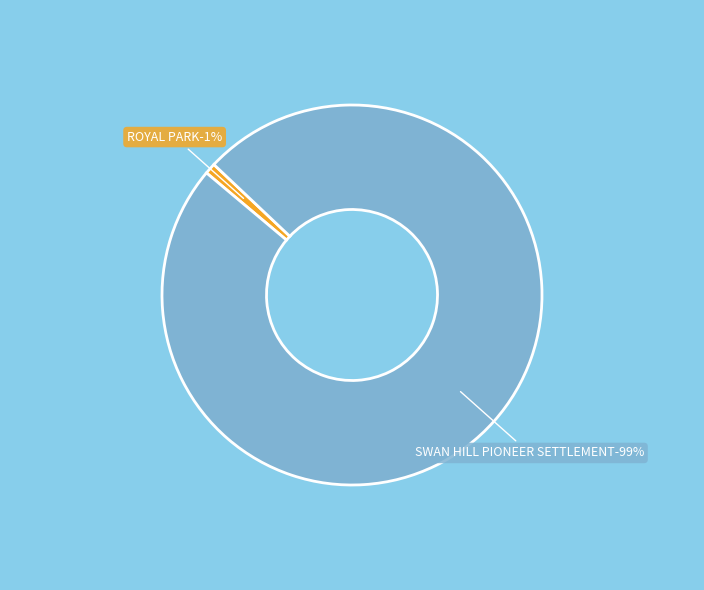

Do SWAN HILL PIONEER SETTLEMENT and ROYAL PARK together represent more than half of the pie?

Yes